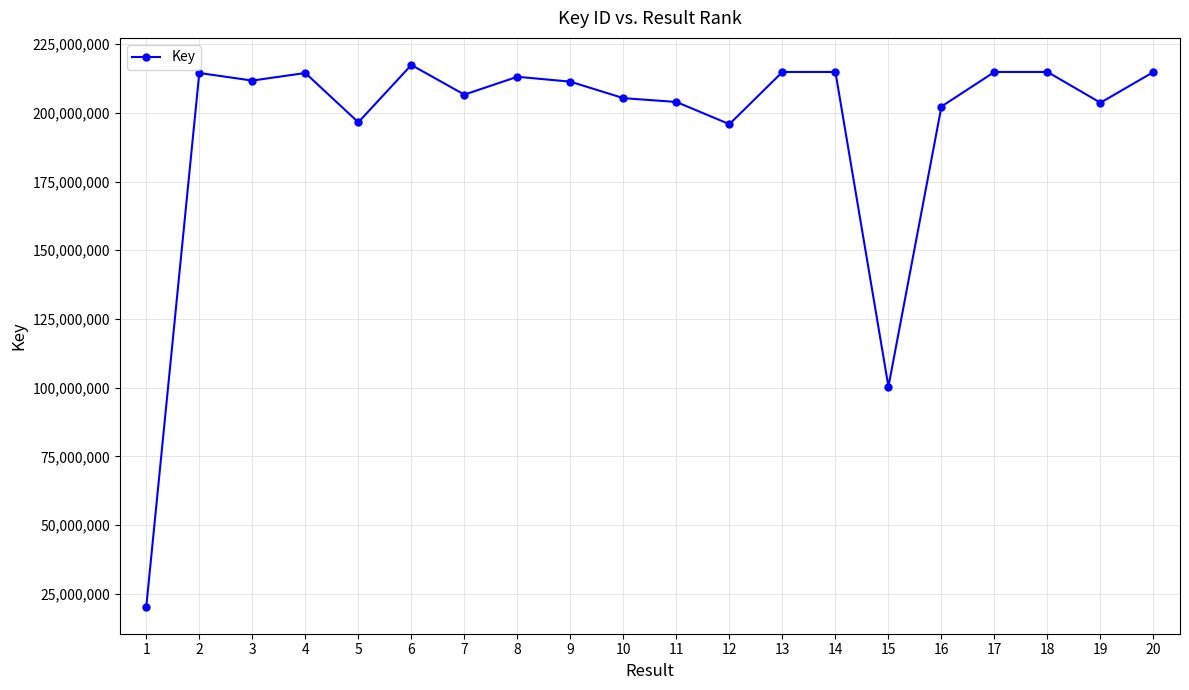

Approximately how many times larger is the value at 16 compared to 3?

1.0